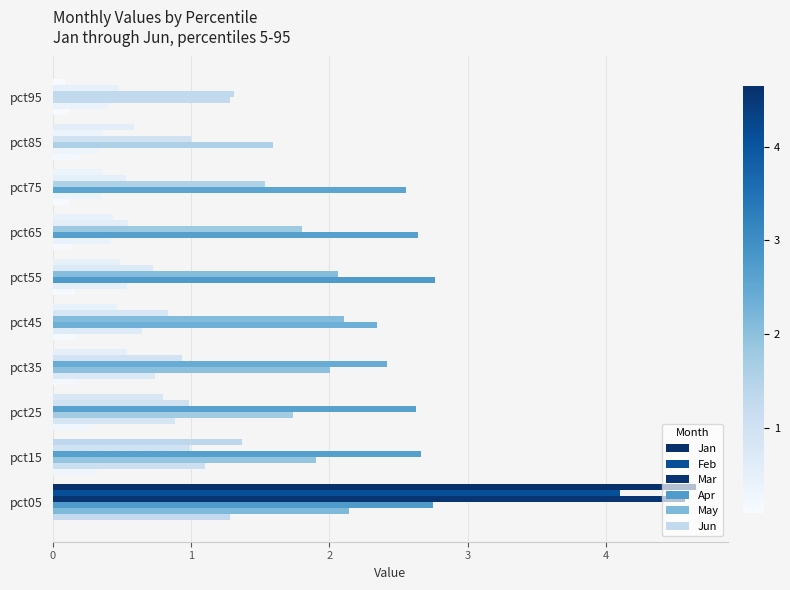

How many series are shown in this chart?

6